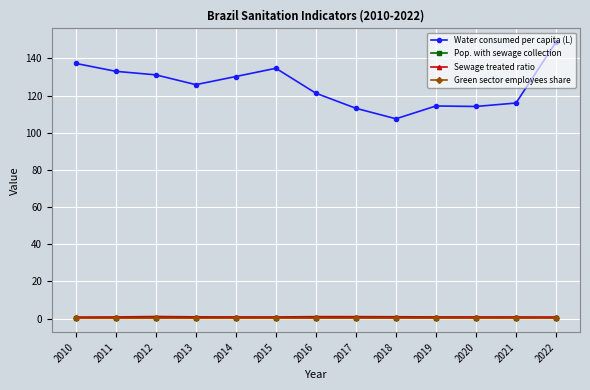

What is the difference between the Water consumed per capita (L) values at 2021 and 2022?

32.8